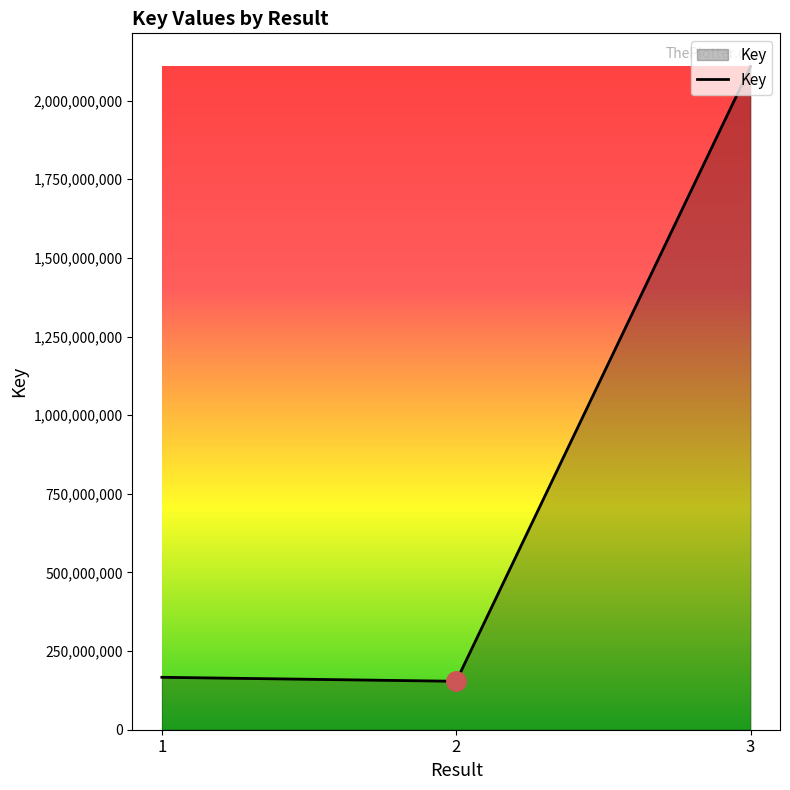

Is it true that the value at 1 is 299203654?

False